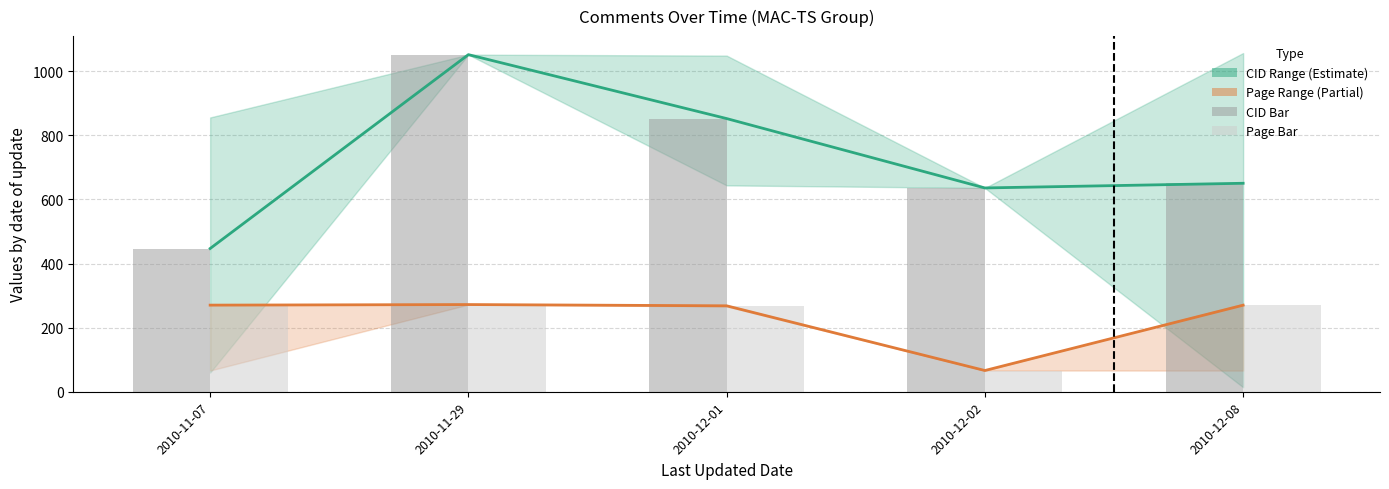

Is the value of Page Bar at 2010-12-02 greater than the value of CID Bar at 2010-11-07?

No